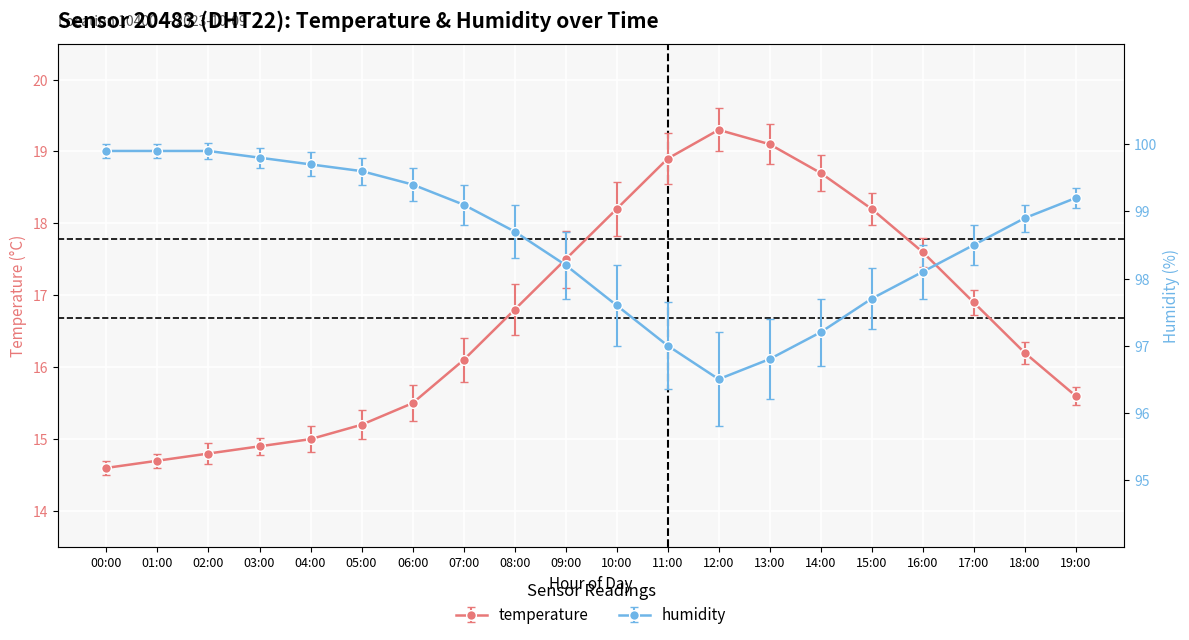

Which category has the lowest value in the temperature series?

00:00